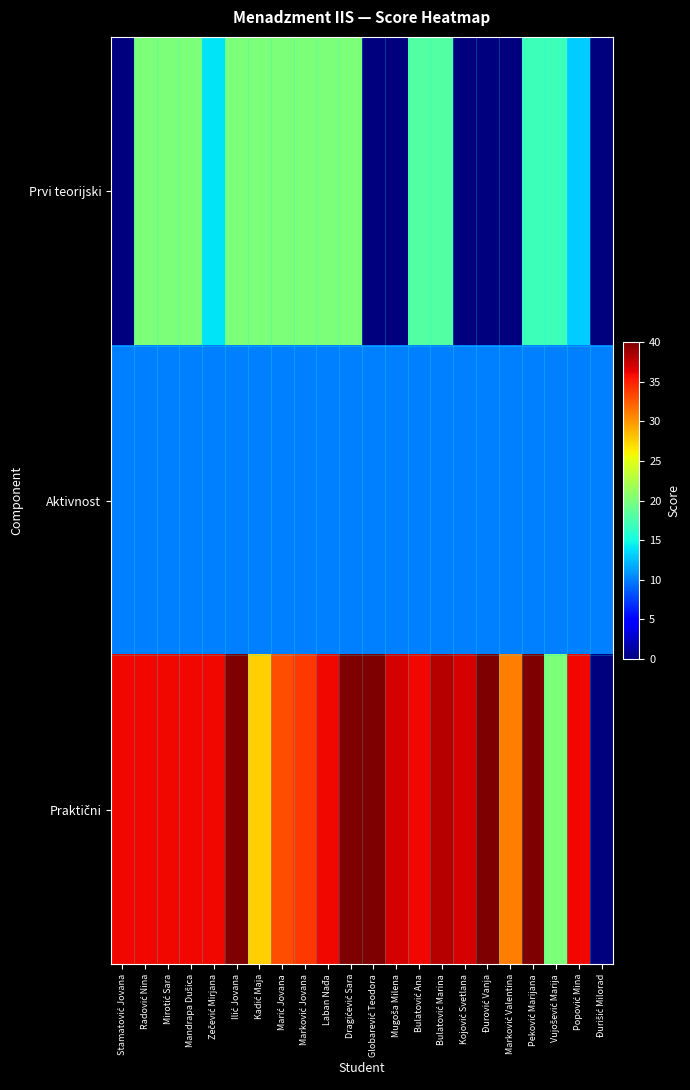

Count the number of data series in this chart.

3